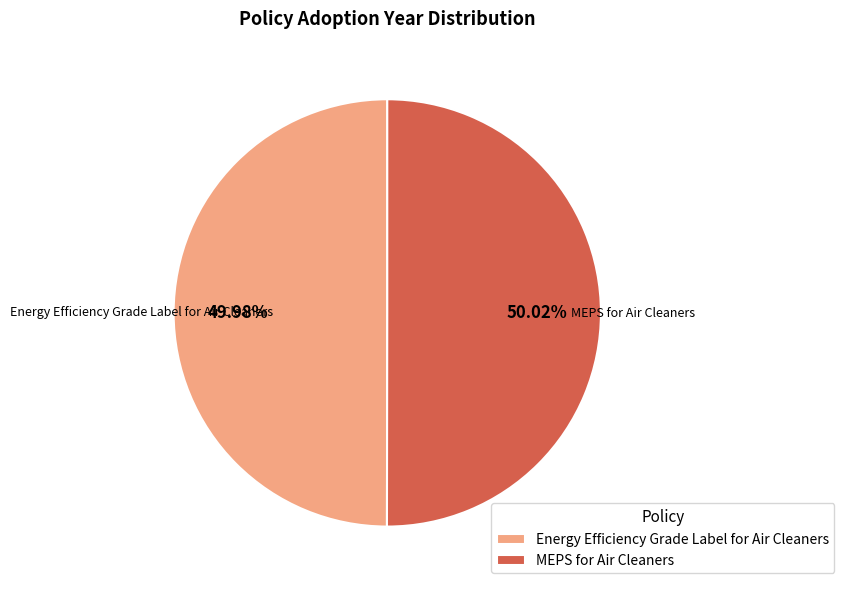

What percentage is the MEPS for Air Cleaners slice, to the nearest percent?

50%